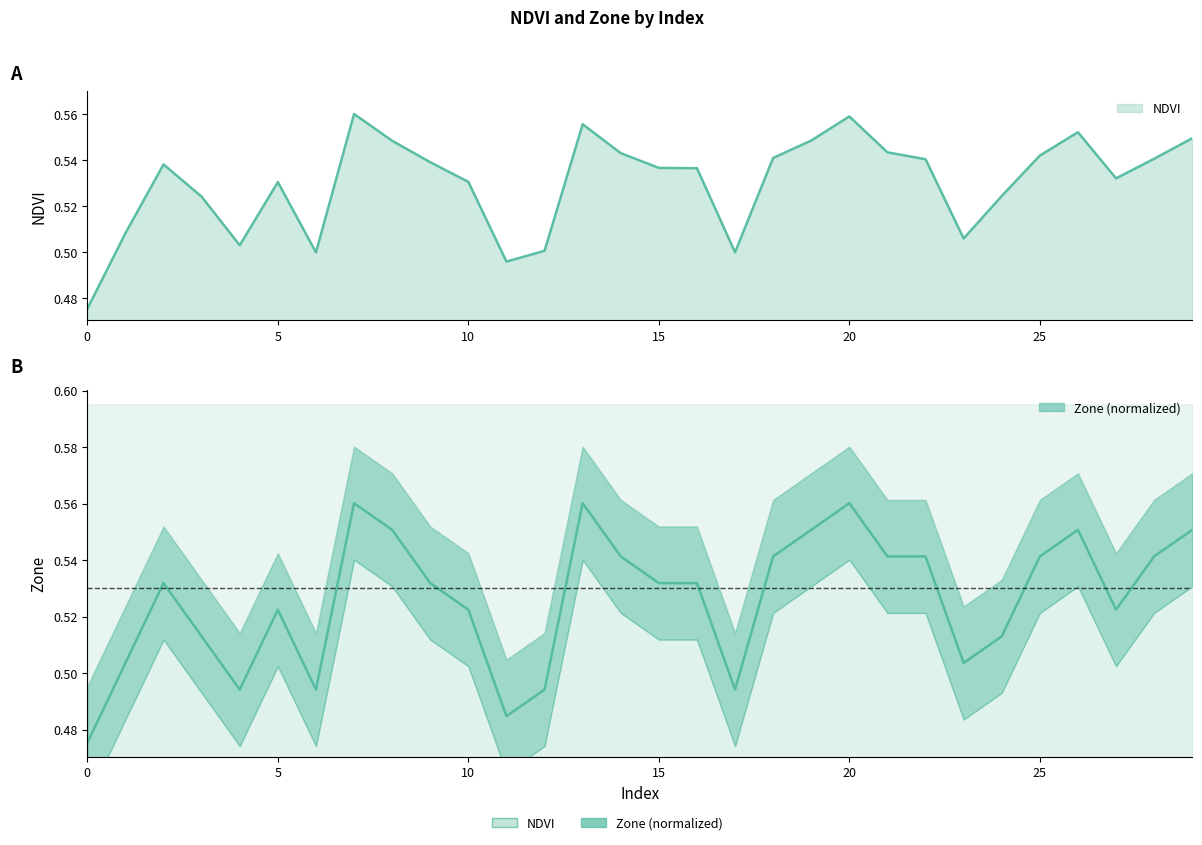

Reading left to right, what are all the values shown in this chart?

NDVI: 0.5	0.5	0.5	0.5	0.5	0.5	0.5	0.6	0.5	0.5	0.5	0.5	0.5	0.6	0.5	0.5	0.5	0.5	0.5	0.5	0.6	0.5	0.5	0.5	0.5	0.5	0.6	0.5	0.5	0.5
Zone: 0.5	0.5	0.5	0.5	0.5	0.5	0.5	0.6	0.6	0.5	0.5	0.5	0.5	0.6	0.5	0.5	0.5	0.5	0.5	0.6	0.6	0.5	0.5	0.5	0.5	0.5	0.6	0.5	0.5	0.6